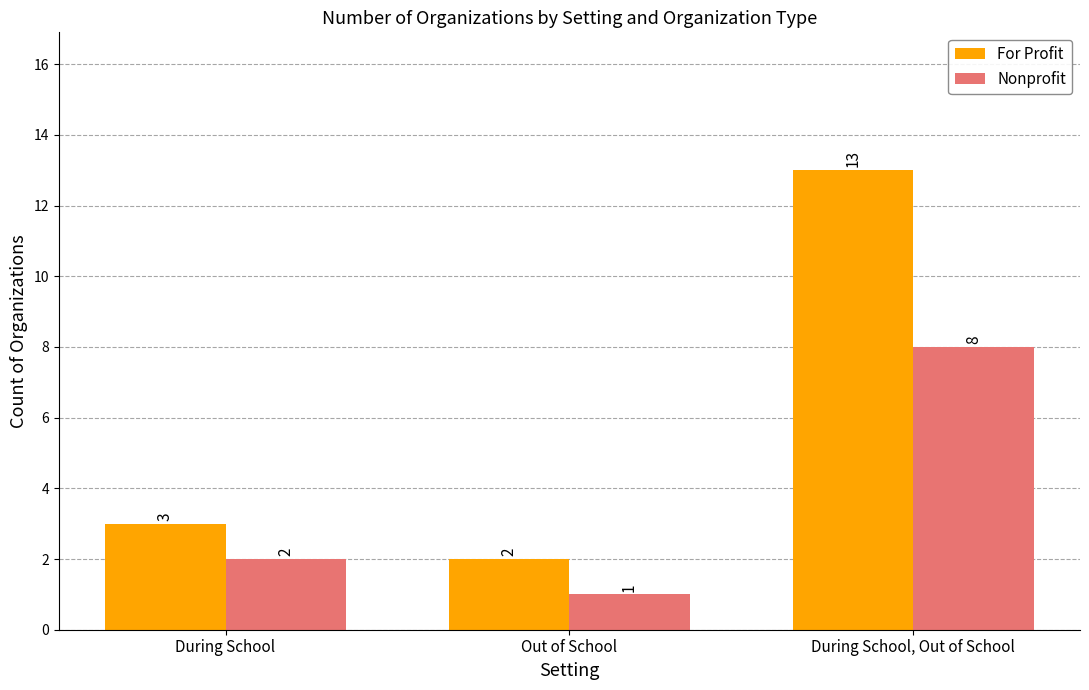

What is the label of the 3rd bar from the left?

During School, Out of School